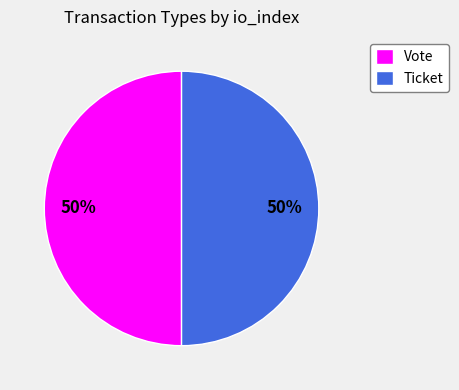

To the nearest percent, what portion does Vote represent?

50%